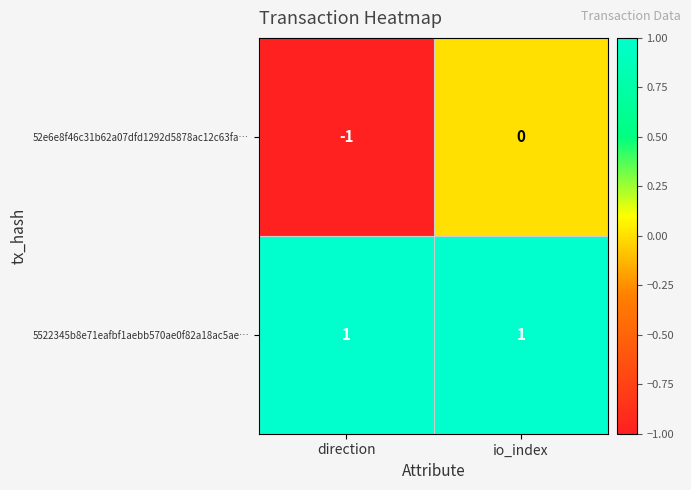

List the series in order of their overall mean, lowest first.

52e6e8f46c31b62a07dfd1292d5878ac12c63fa…, 5522345b8e71eafbf1aebb570ae0f82a18ac5ae…